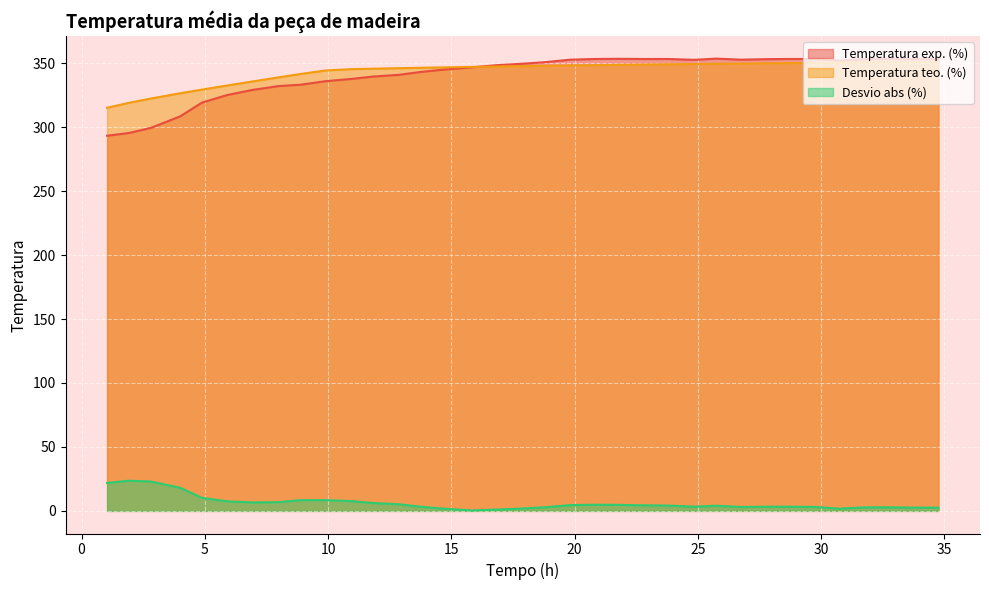

True or false: Desvio abs (%) and Temperatura exp. (%) cross at least once.

False